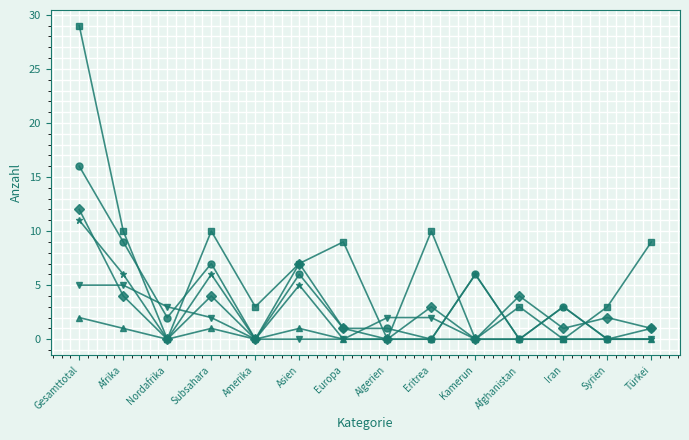

What is the difference between the highest and lowest values at Gesamttotal?

27